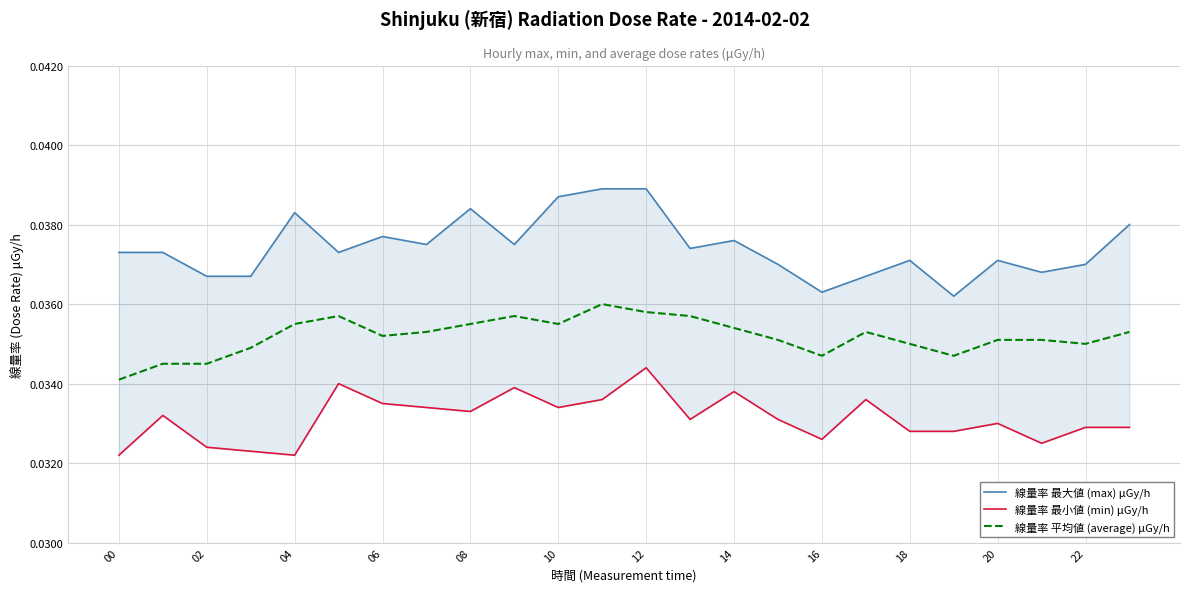

True or false: 線量率 平均値 (average) μGy/h and 線量率 最小値 (min) μGy/h intersect in this chart.

False